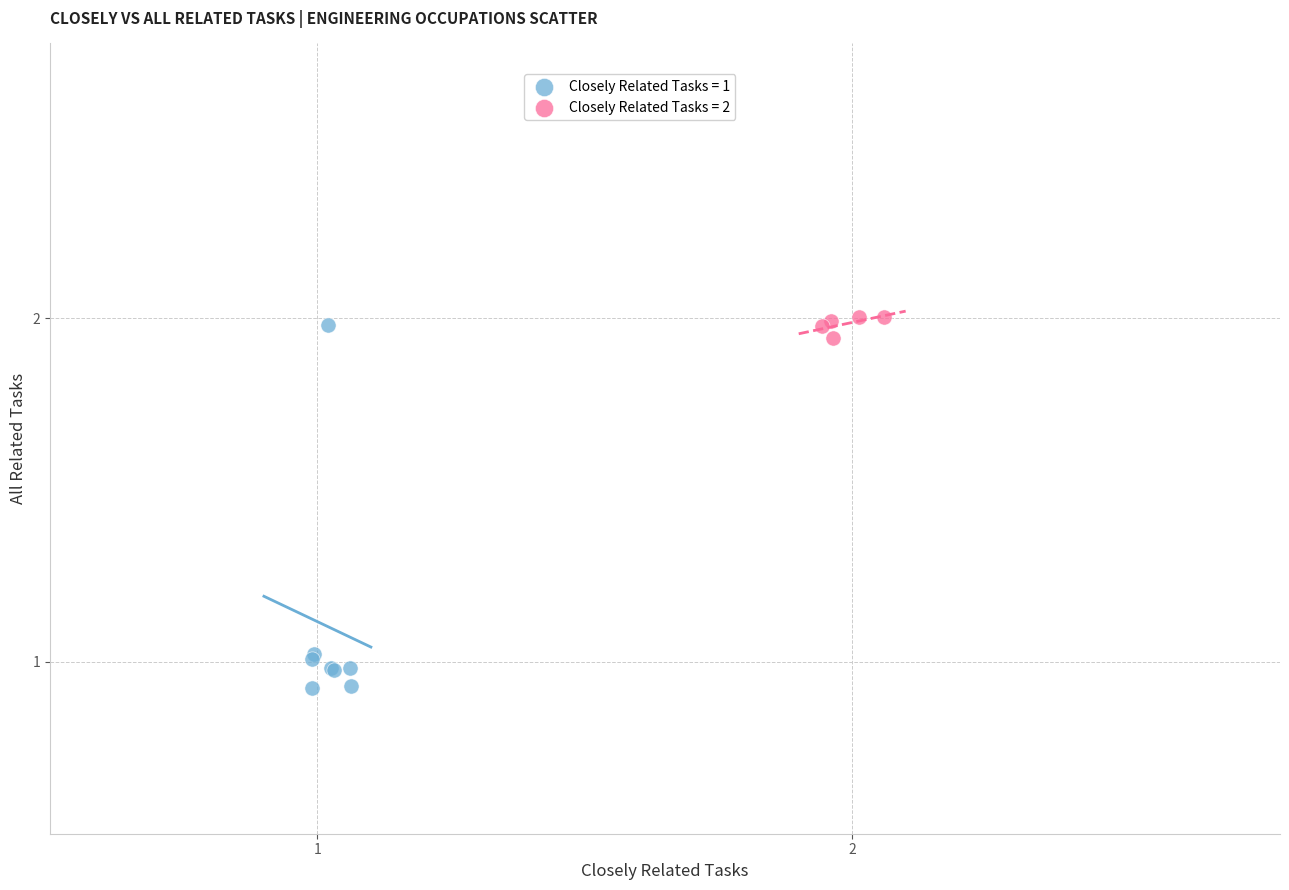

Which series contains the lowest Y value?

Closely Related Tasks = 1